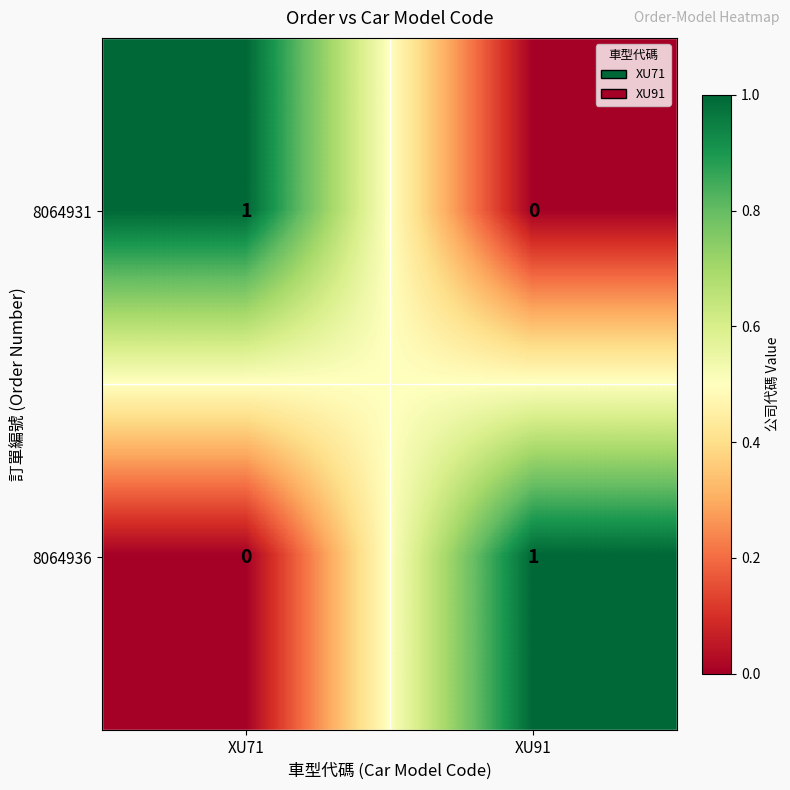

Which category has the lowest value in the 8064931 series?

XU91